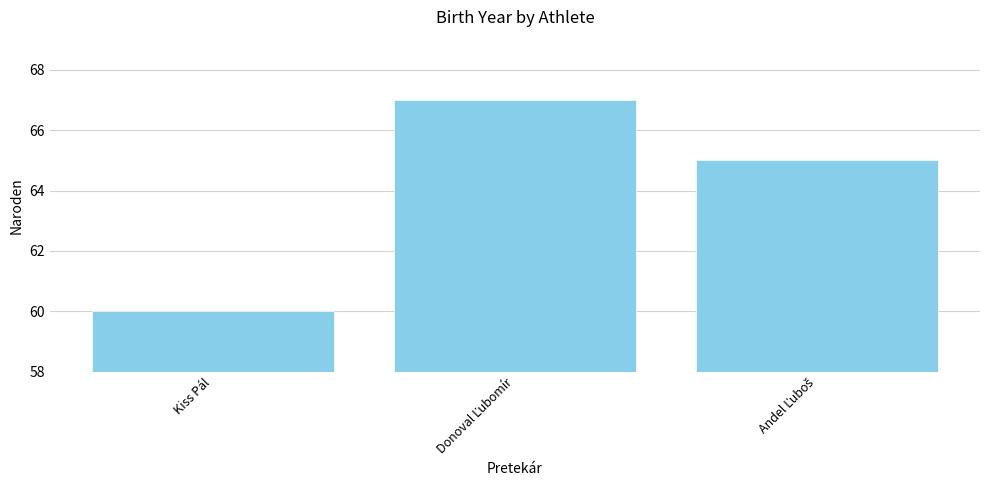

What position from the right is Kiss Pál?

3